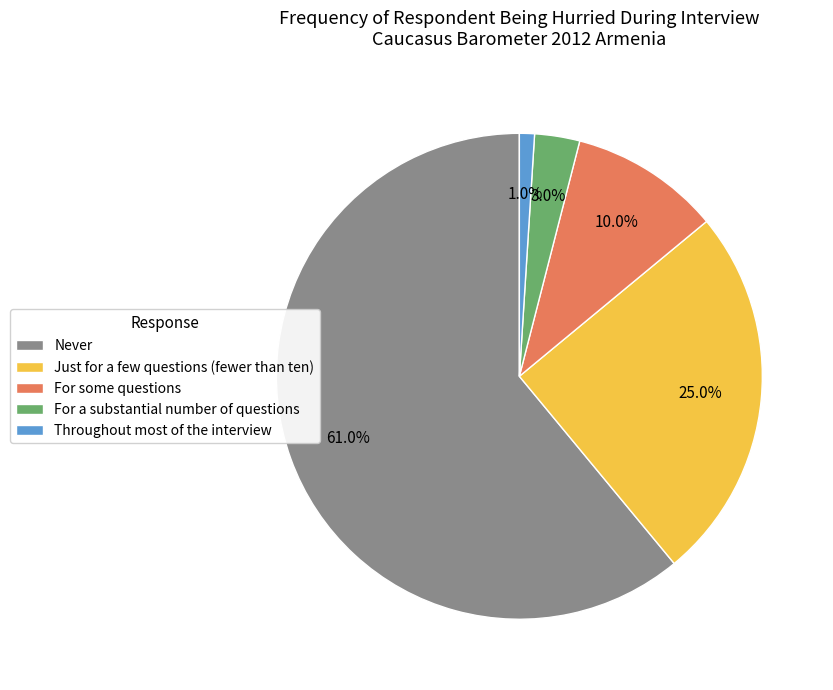

What is the majority slice?

Never